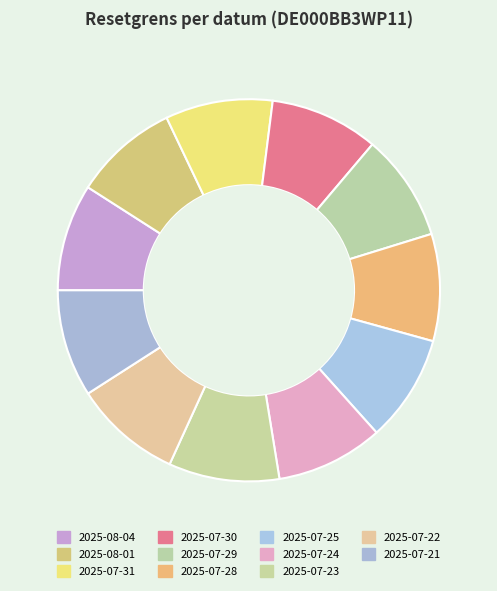

How many segments does this pie chart have?

11